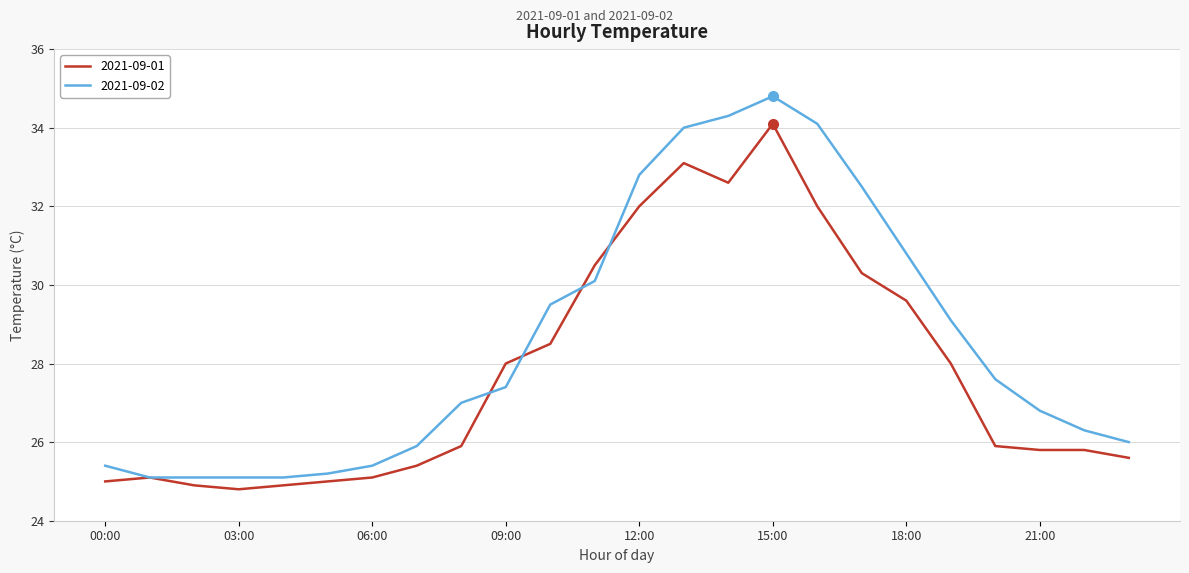

What is the smallest value displayed?

24.8